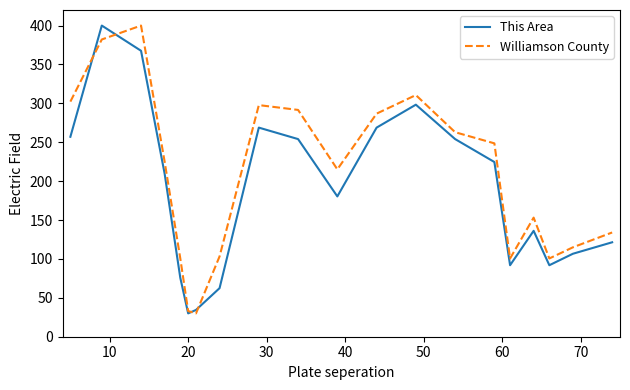

What is the greatest value displayed?

400.0